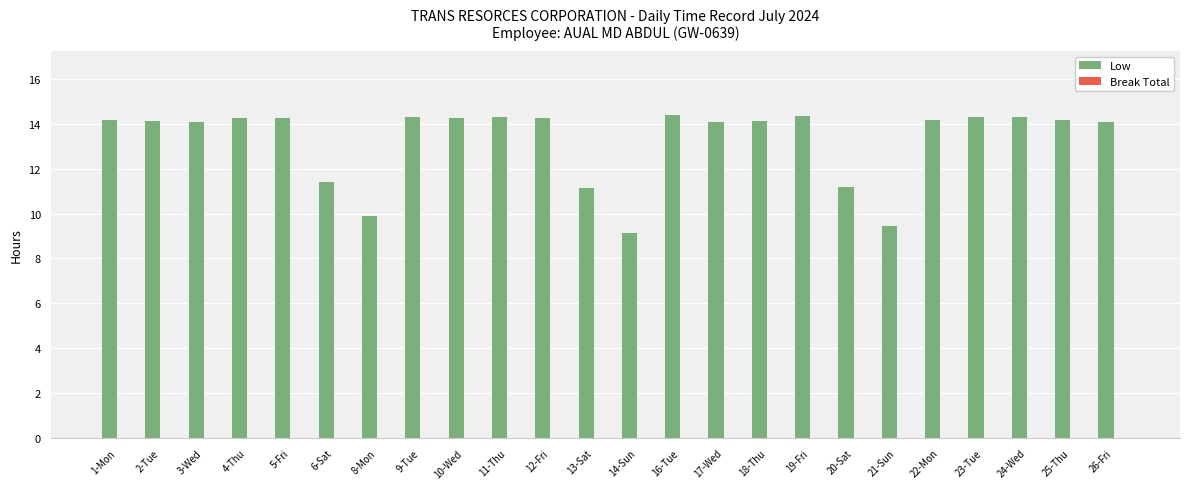

What is the difference between the values at 8-Mon and 21-Sun?

0.5